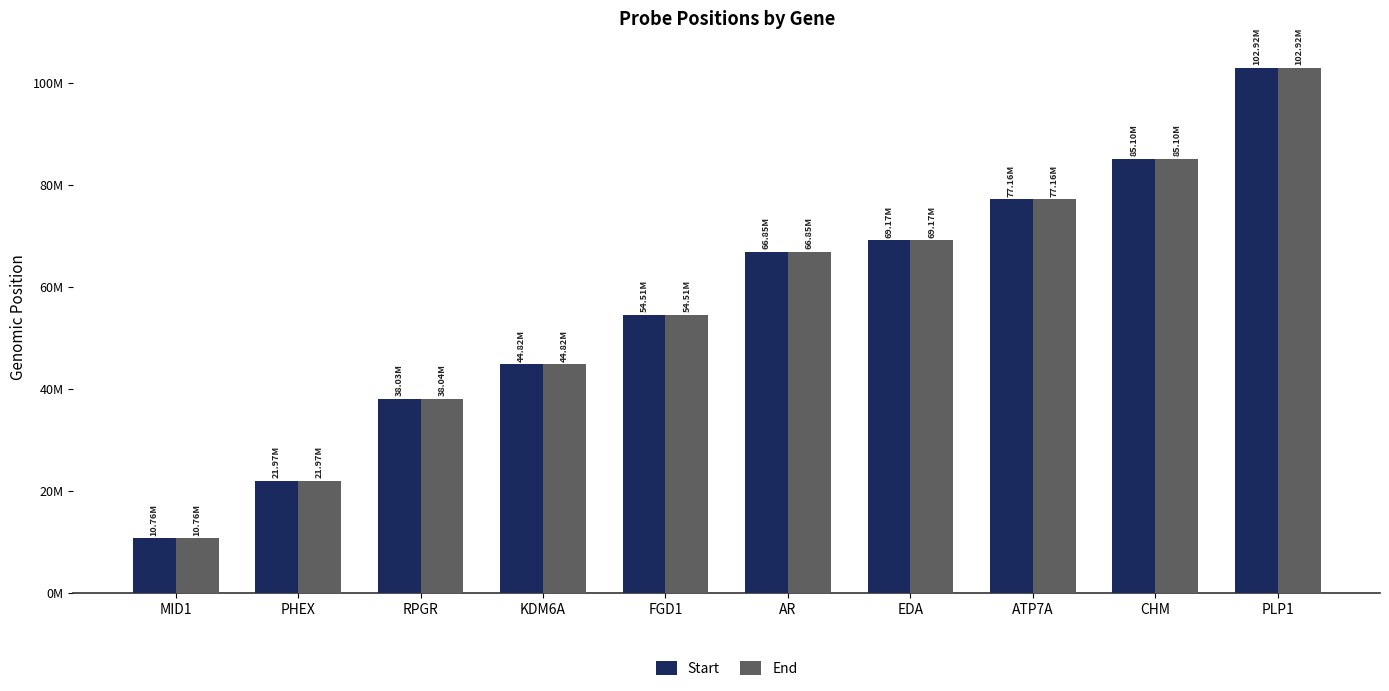

Which series changed the most between ATP7A and CHM?

Start